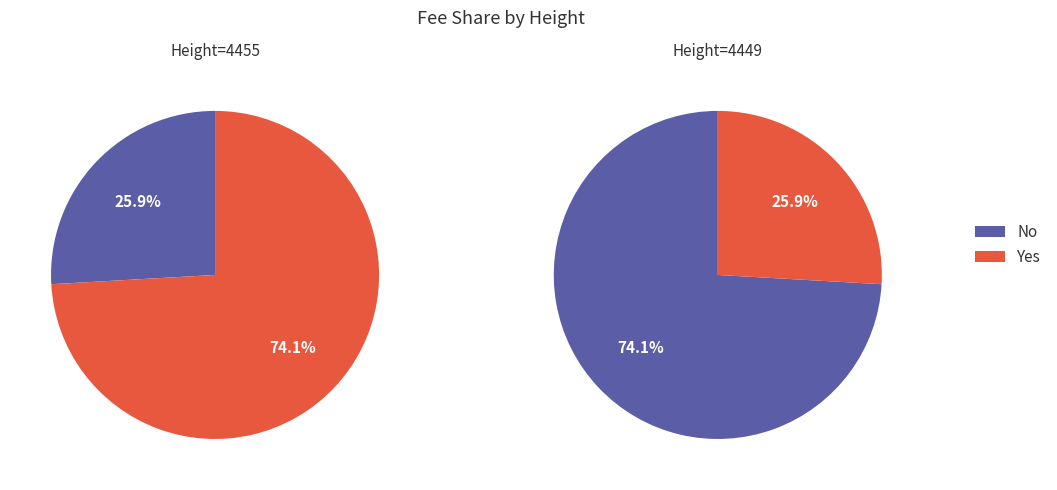

Is it true that 4449 is 74% of the pie?

True